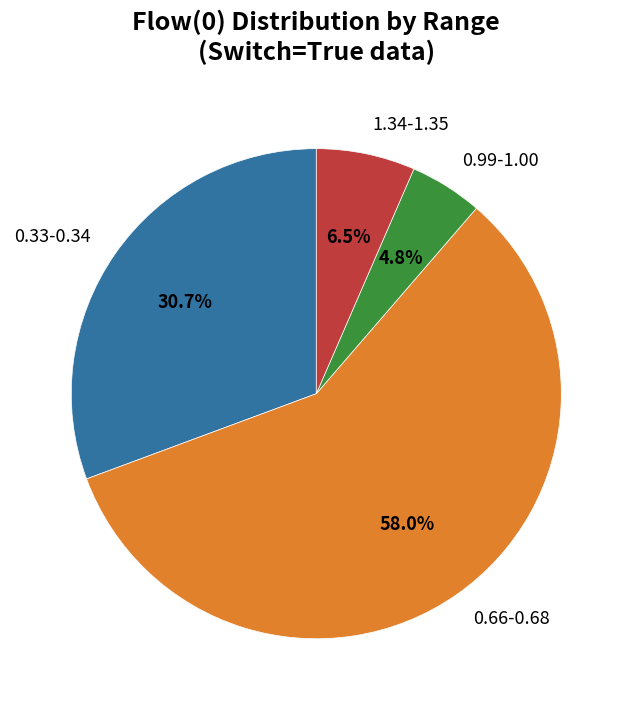

What is the ratio of the value at 0.99-1.00 to the value at 1.34-1.35?

0.7